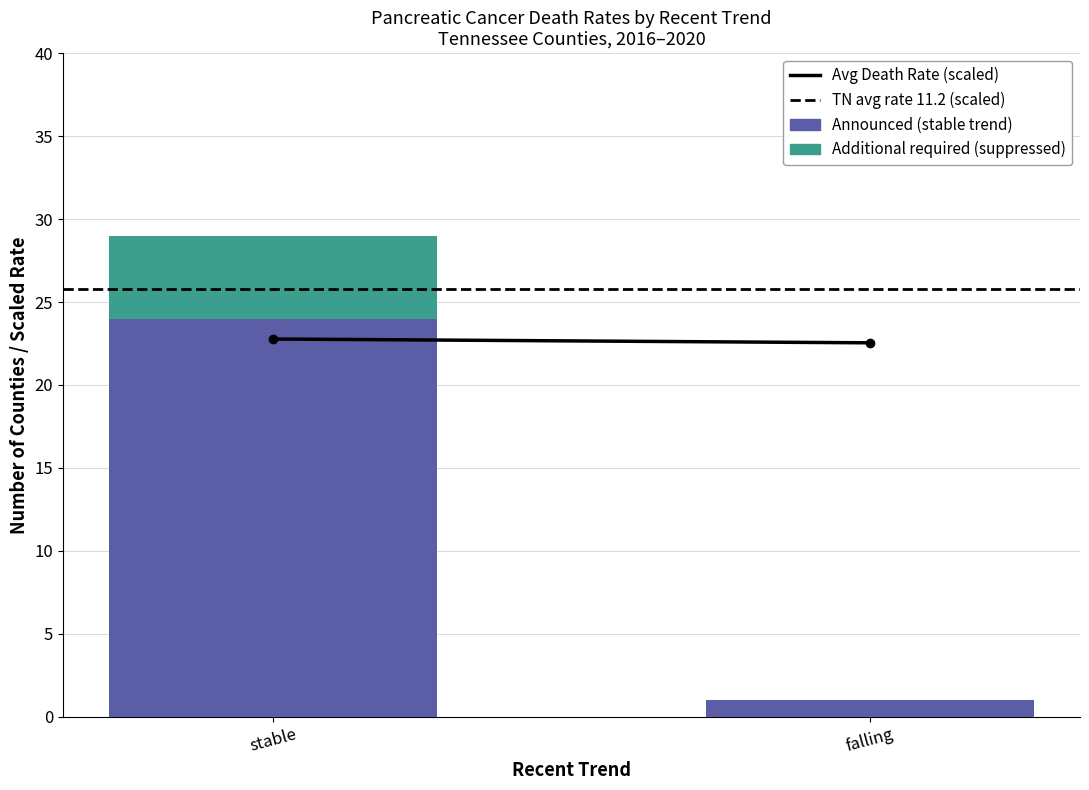

At which category is the sum across all series the highest?

stable